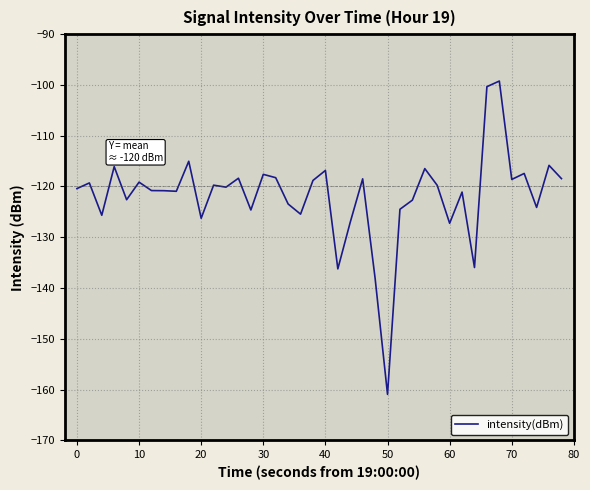

What is the smallest value displayed?

-161.0